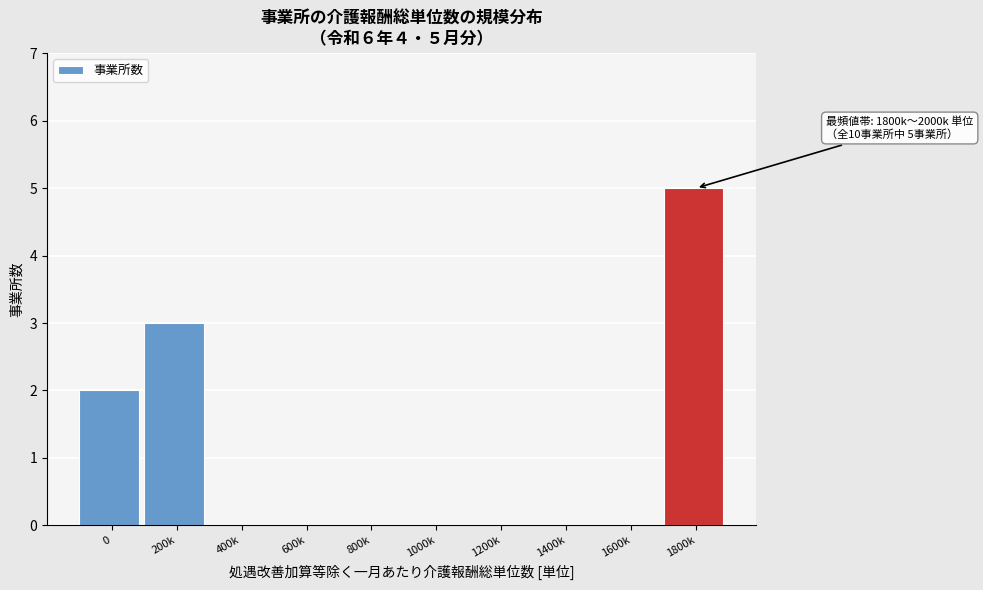

Reading left to right, list all the values displayed in this chart.

0=2	200k=3	400k=0	600k=0	800k=0	1000k=0	1200k=0	1400k=0	1600k=0	1800k=5